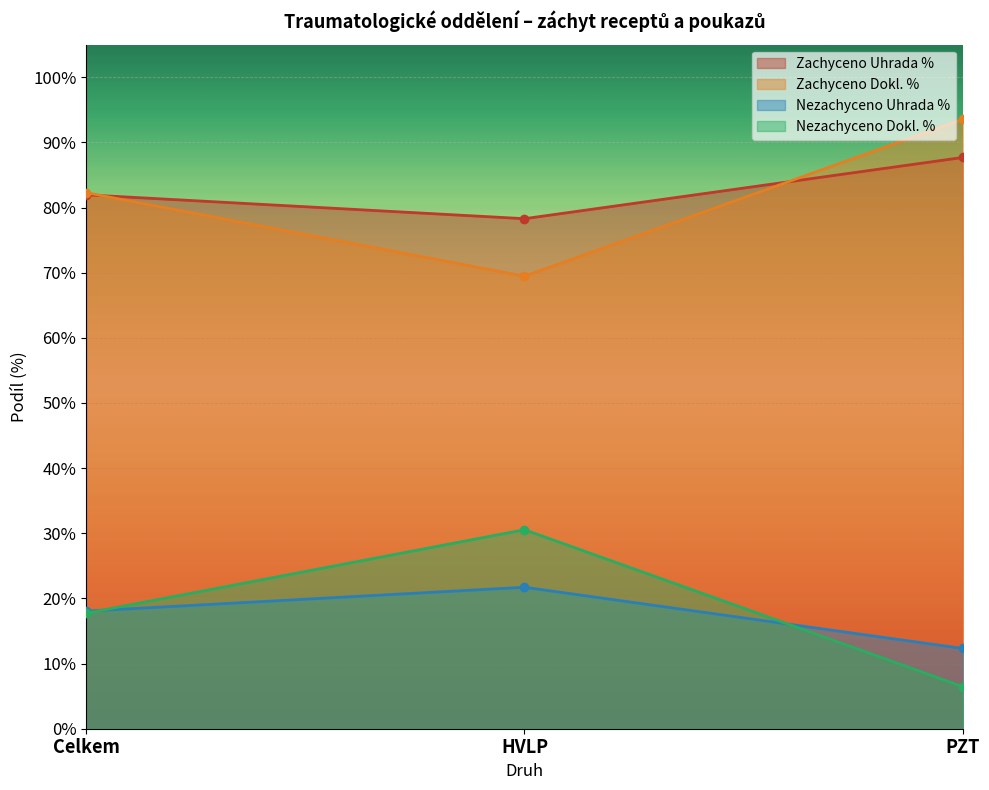

What value does the Zachyceno Uhrada % series have at HVLP?

0.8